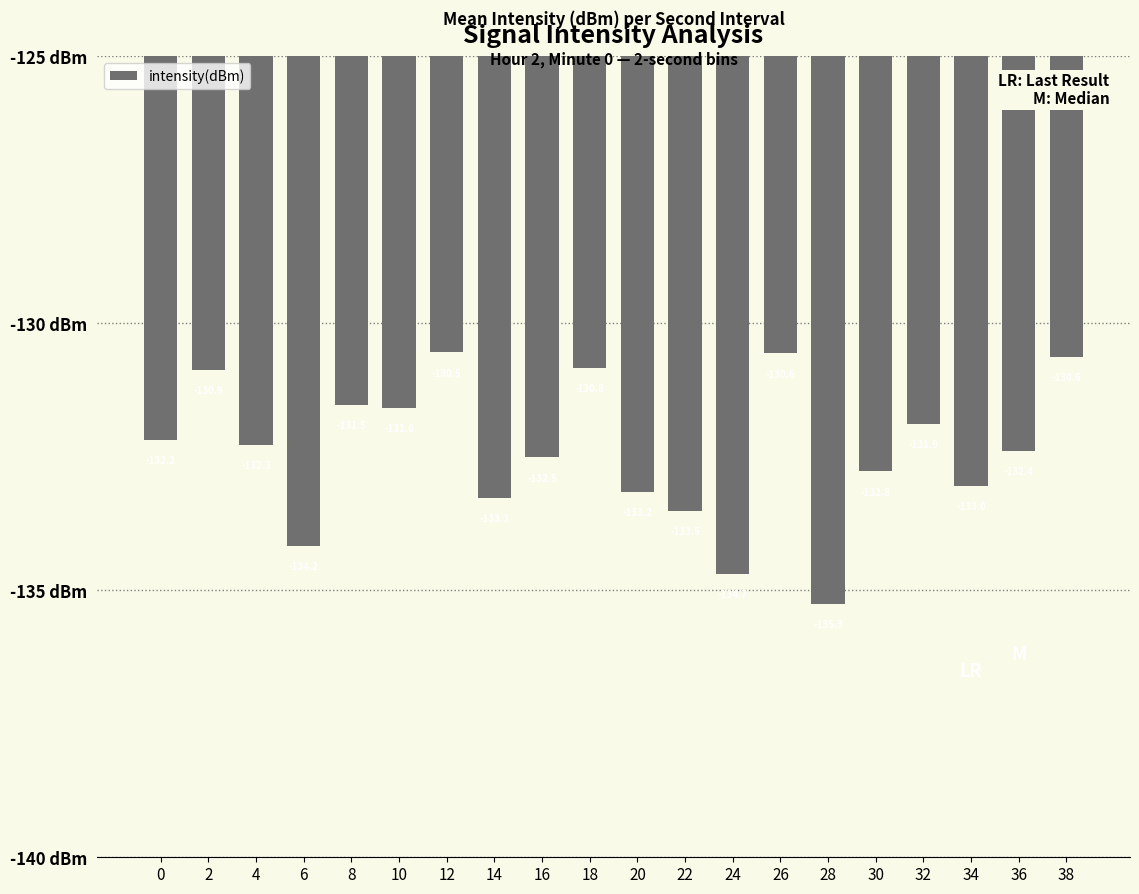

Reading left to right, transcribe all the data shown in this chart.

-132.2	-130.9	-132.3	-134.2	-131.5	-131.6	-130.5	-133.3	-132.5	-130.8	-133.2	-133.5	-134.7	-130.6	-135.3	-132.8	-131.9	-133.0	-132.4	-130.6